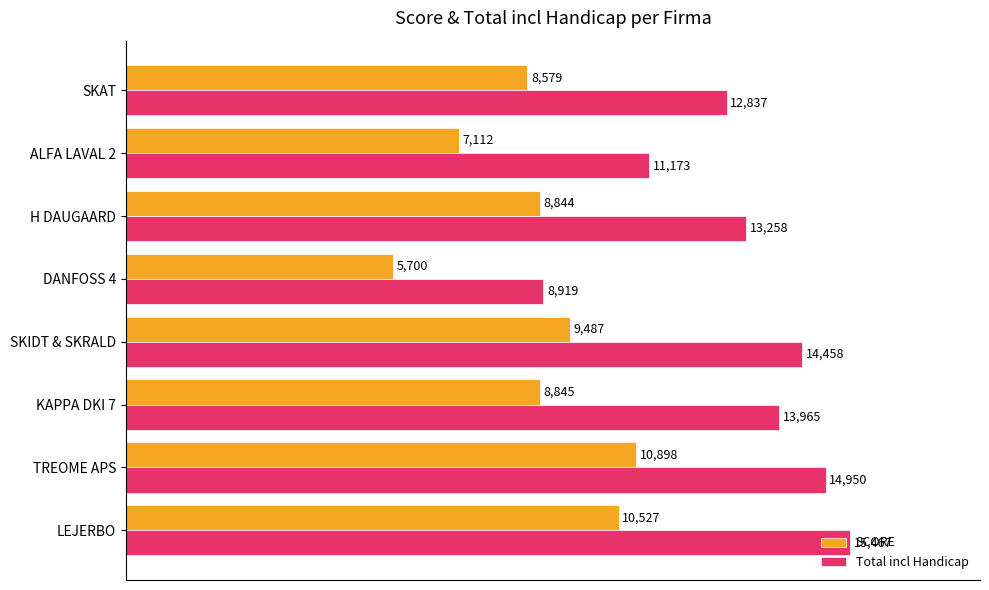

The value of Total incl Handicap at SKIDT & SKRALD is 14458. True or false?

True